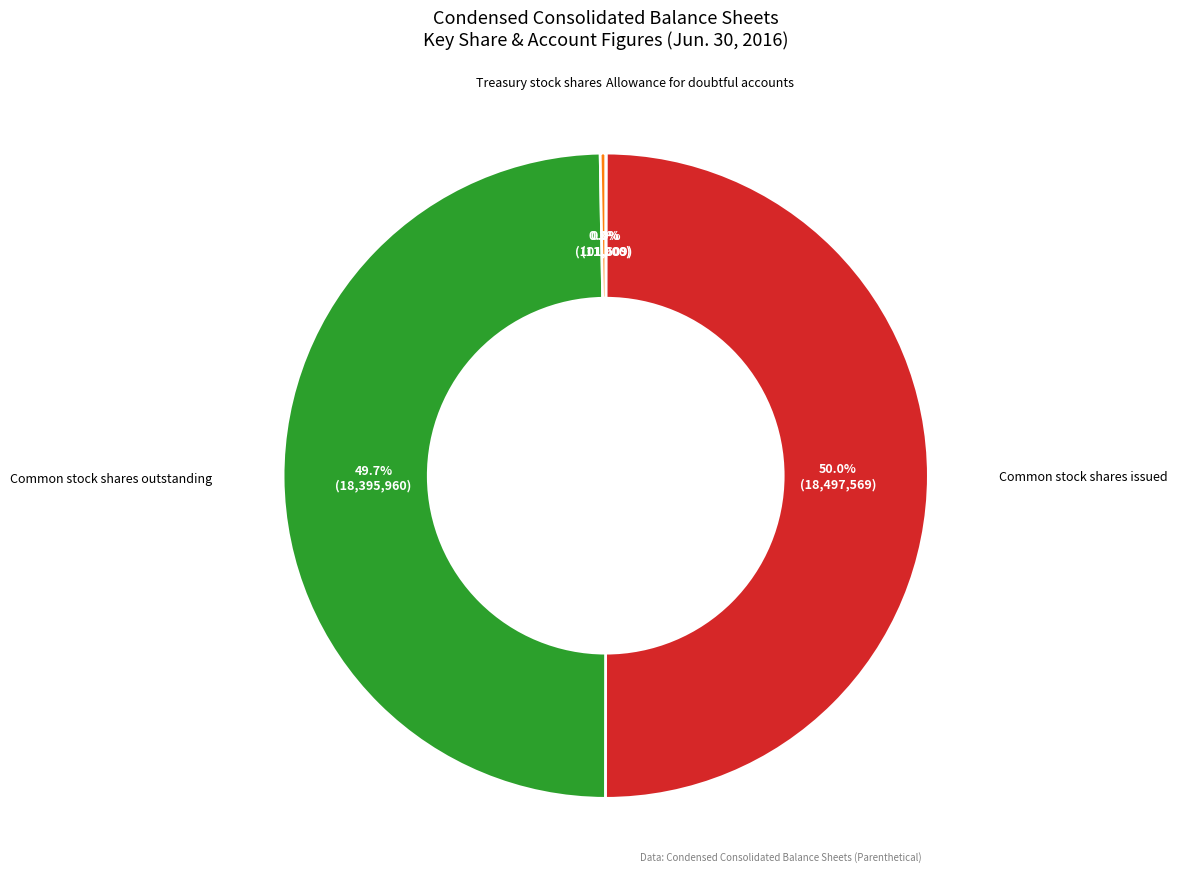

What is the ratio of the value at Common stock shares outstanding to the value at Common stock shares issued?

1.0